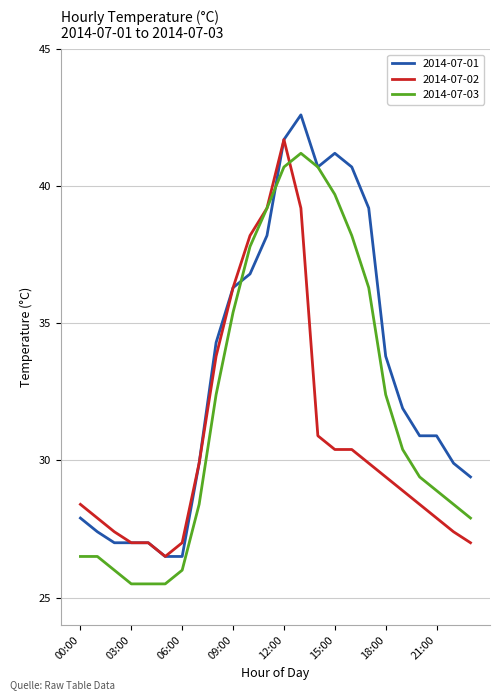

What are all the series names shown in the legend?

2014-07-01, 2014-07-02, 2014-07-03